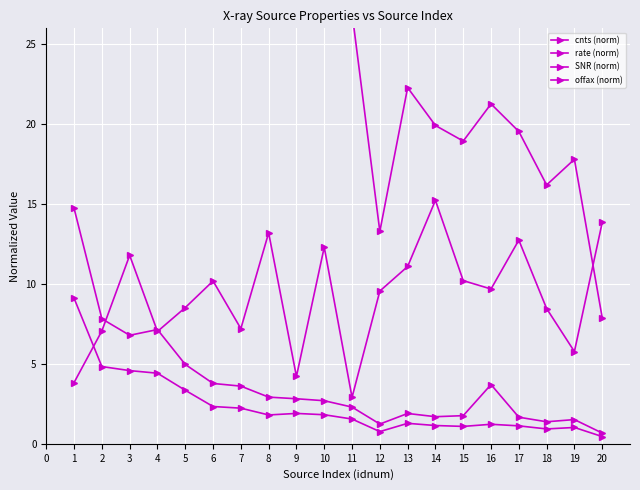

How many values in the offax (norm) series exceed 9?

11